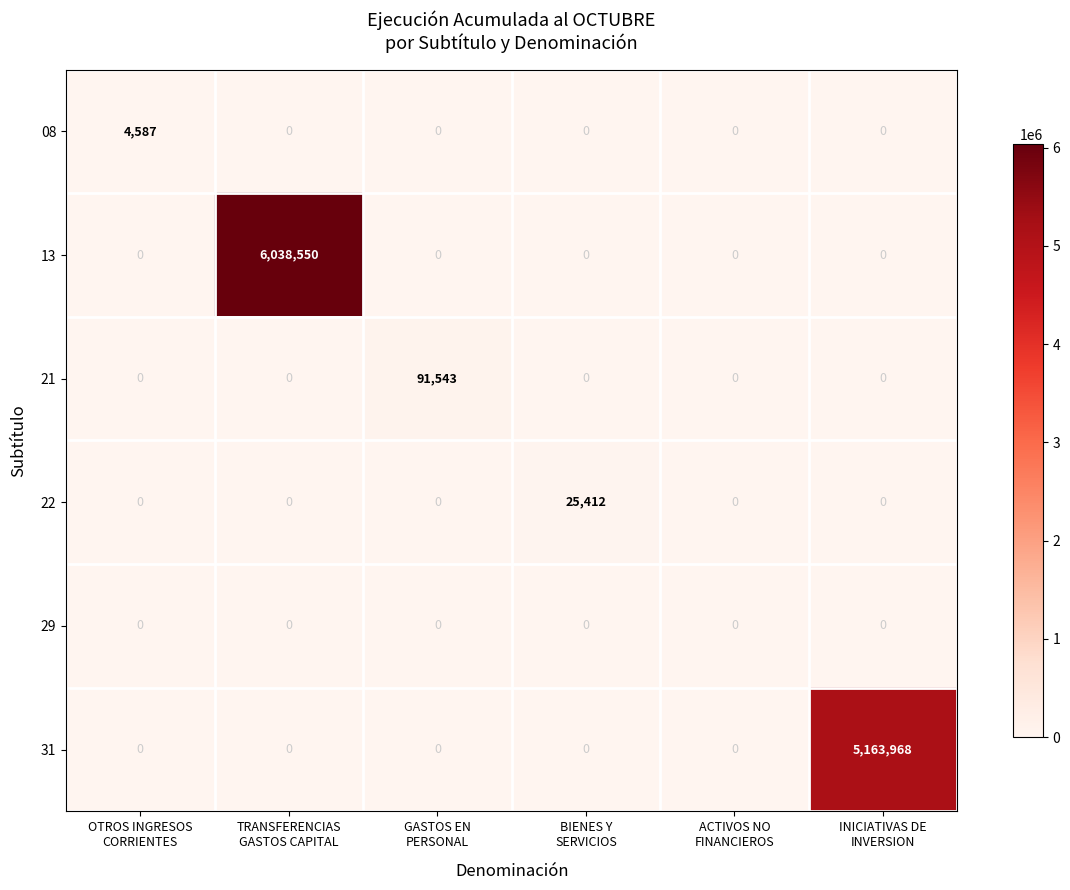

Which series has the largest total across all categories?

13